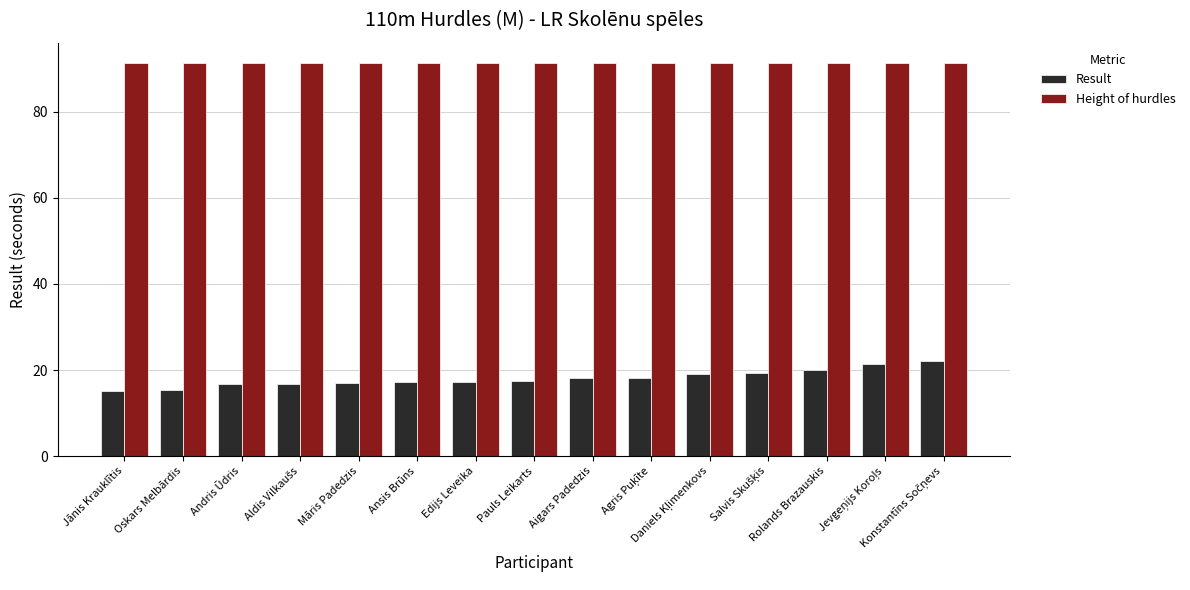

What are all the series names shown in the legend?

Result, Height of hurdles